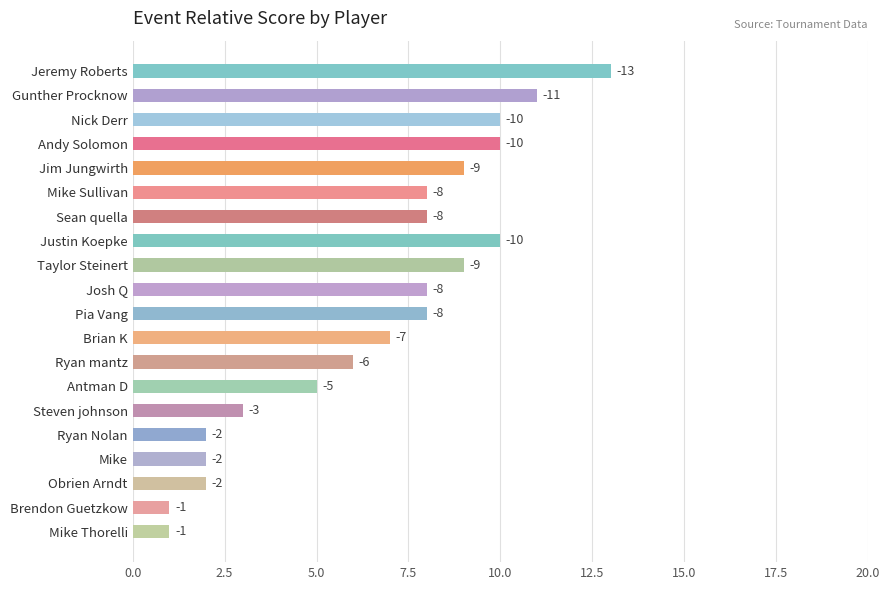

Where is the data nearest to the value 7?

Brian K